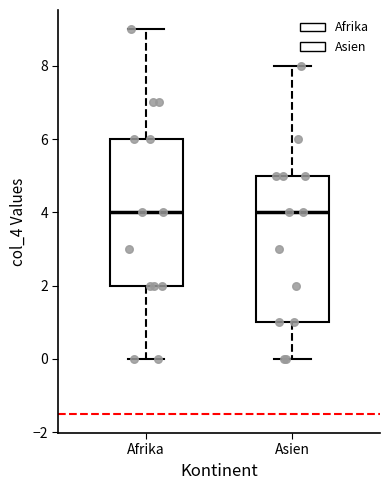

Reading left to right, read every box against the y-axis: the position of its median line, the range the box covers, and the ends of its whiskers. The values are not printed on the chart, so give them approximately, as read against the axis.

Afrika: median 4, box 2 to 6, whiskers 0 to 9
Asien: median 4, box 1 to 5, whiskers 0 to 8